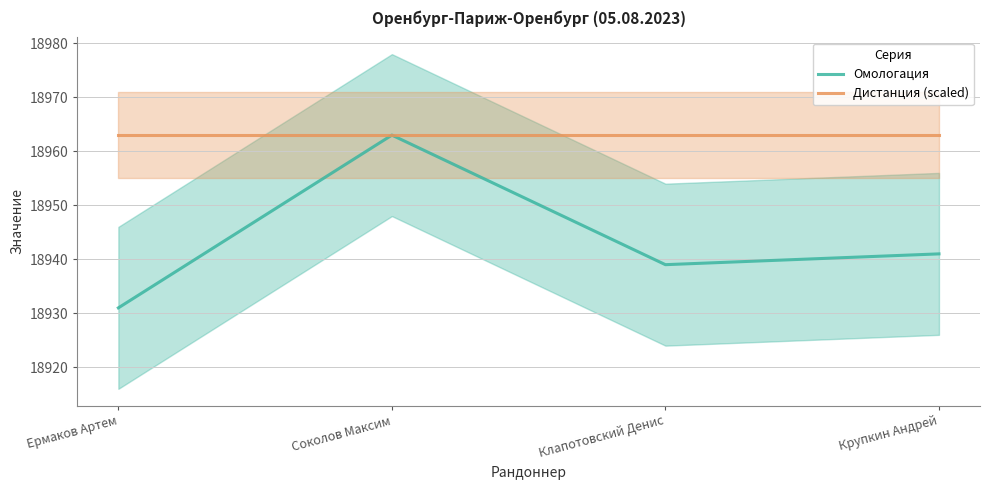

What is the sum of all Дистанция (scaled) values?

75852